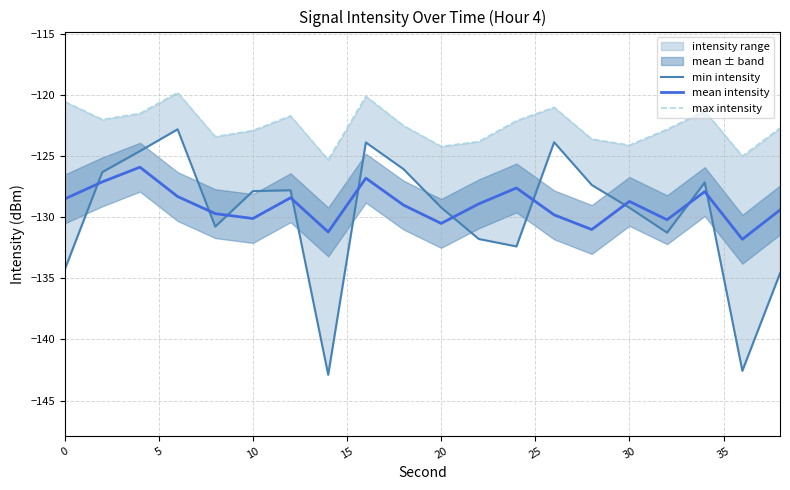

What is the spread (max minus min) of values at 15?

8.5